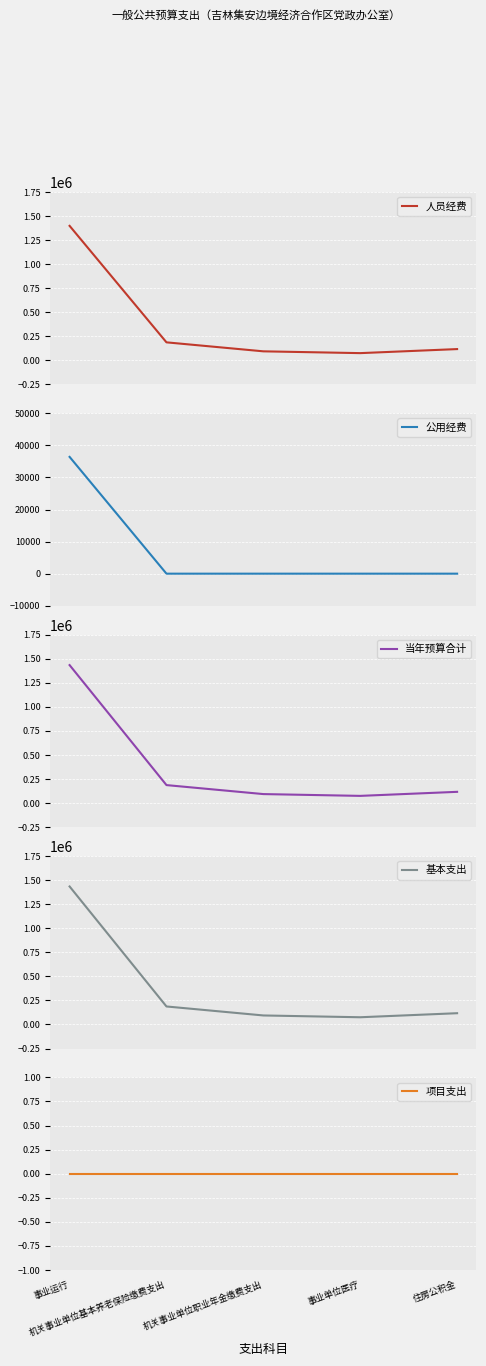

True or false: 人员经费 and 公用经费 cross at least once.

False